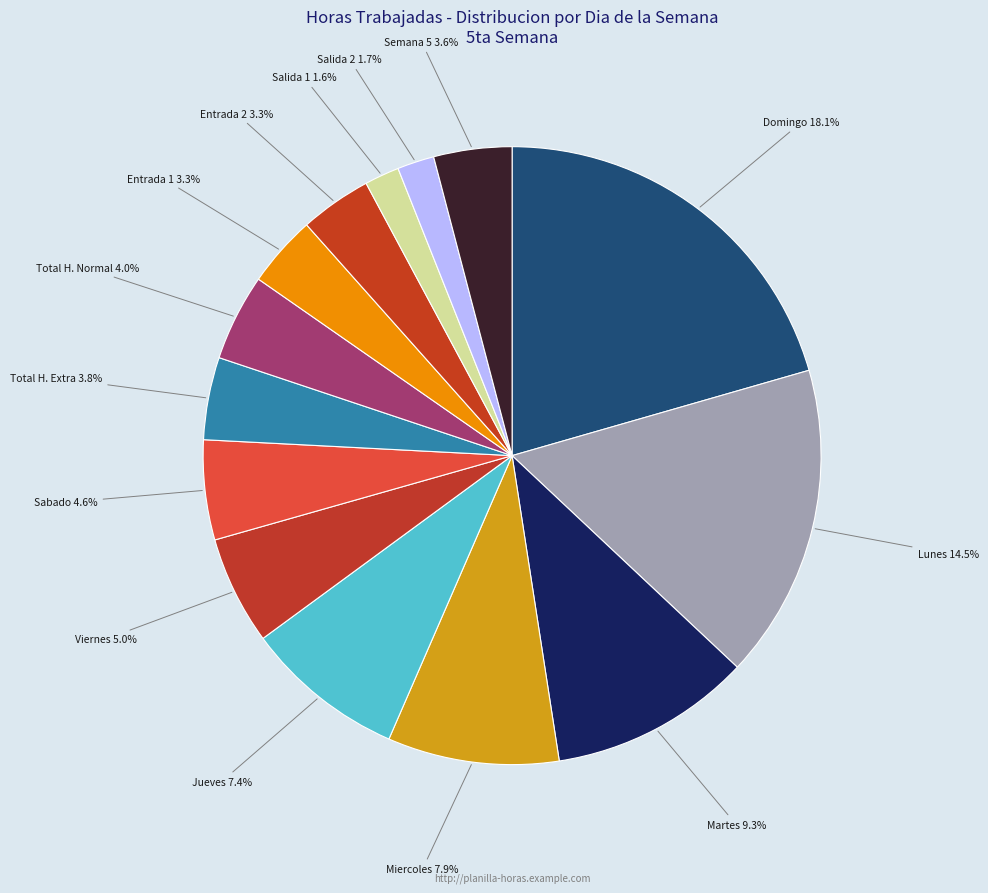

Between Martes and Sabado, which is larger?

Martes